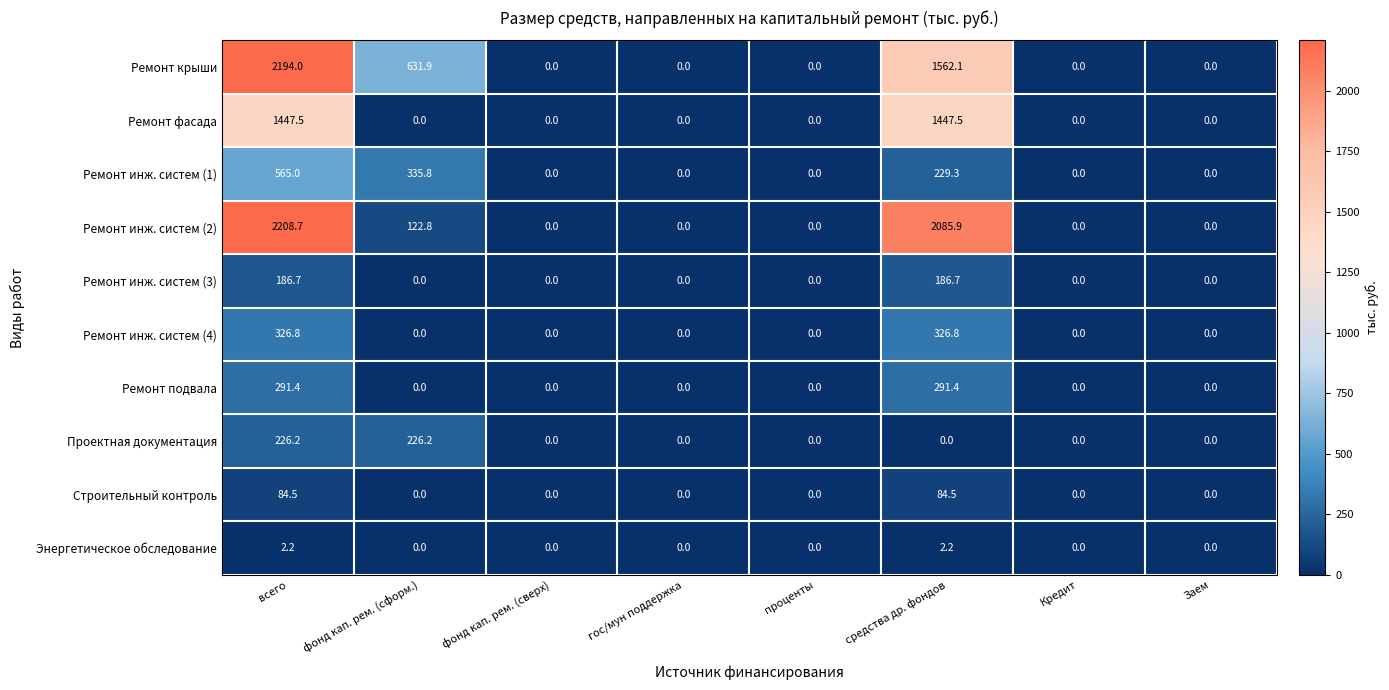

At which category is the sum across all series the highest?

всего